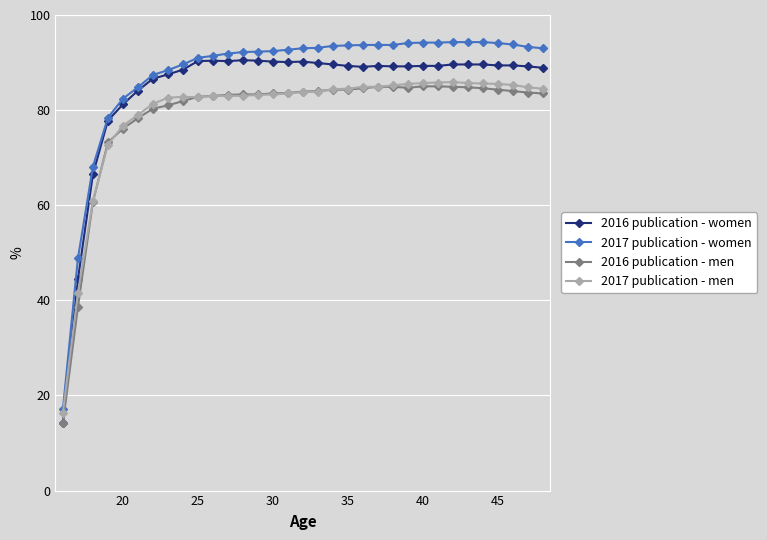

At how many categories does at least one series exceed 59?

31